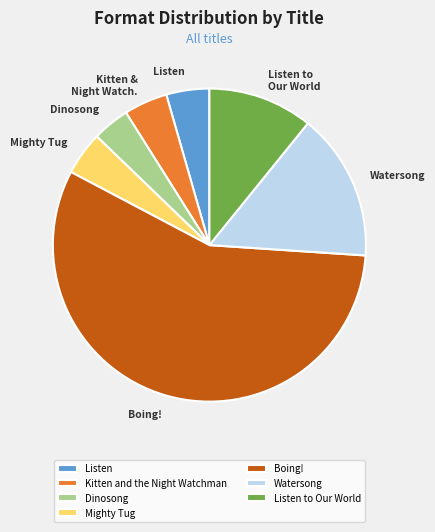

Combined, do Mighty Tug and Boing! account for over 50%?

Yes